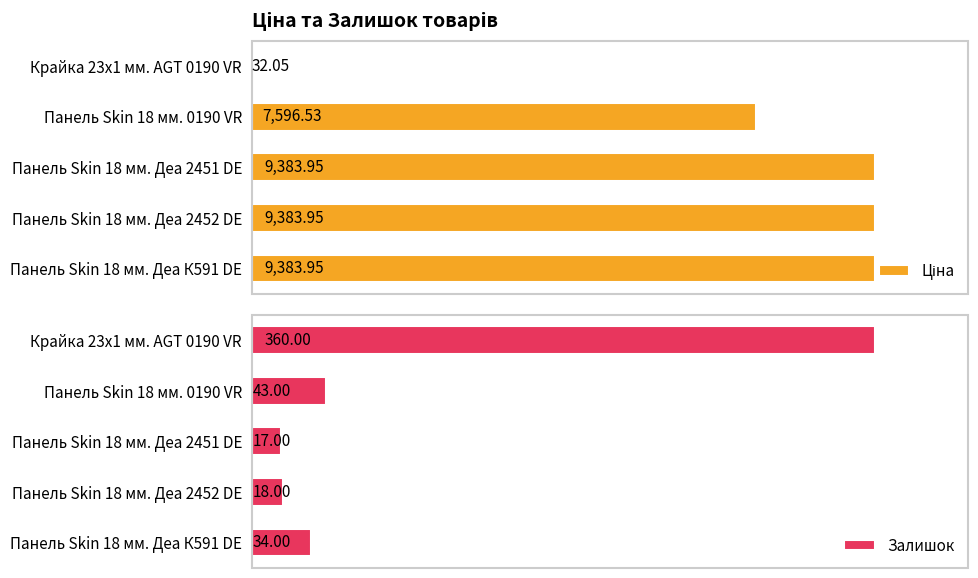

At which label is Залишок closest to 188?

Панель Skin 18 мм. 0190 VR